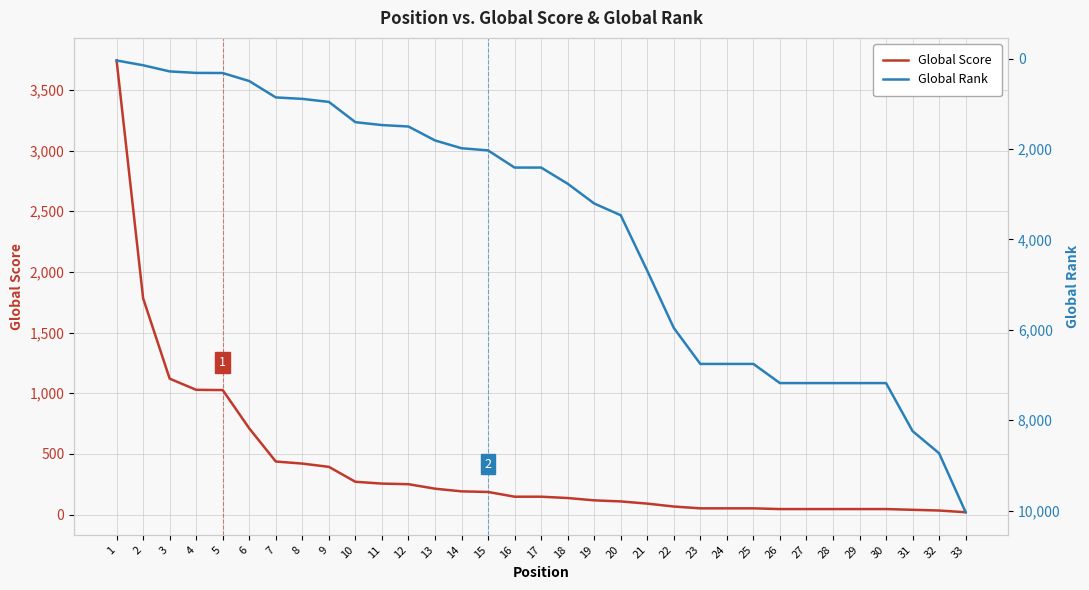

Which series has the widest spread of values?

Global Rank